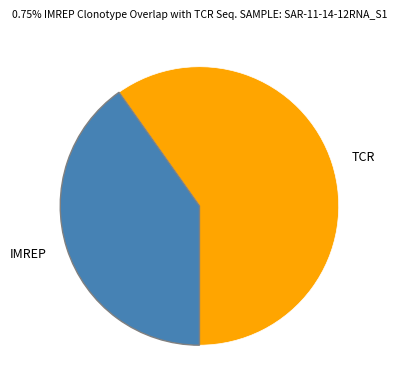

Rank the categories by value from lowest to highest.

IMREP, TCR